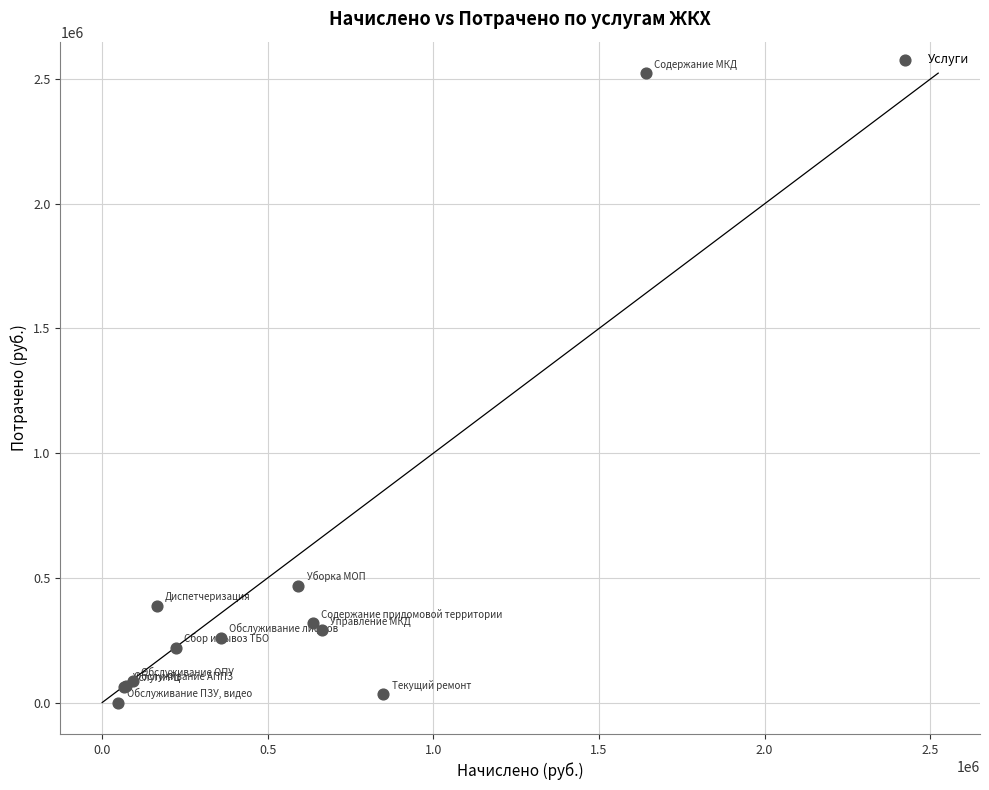

What Y value in the scatter plot is closest to 1261993?

468336.0